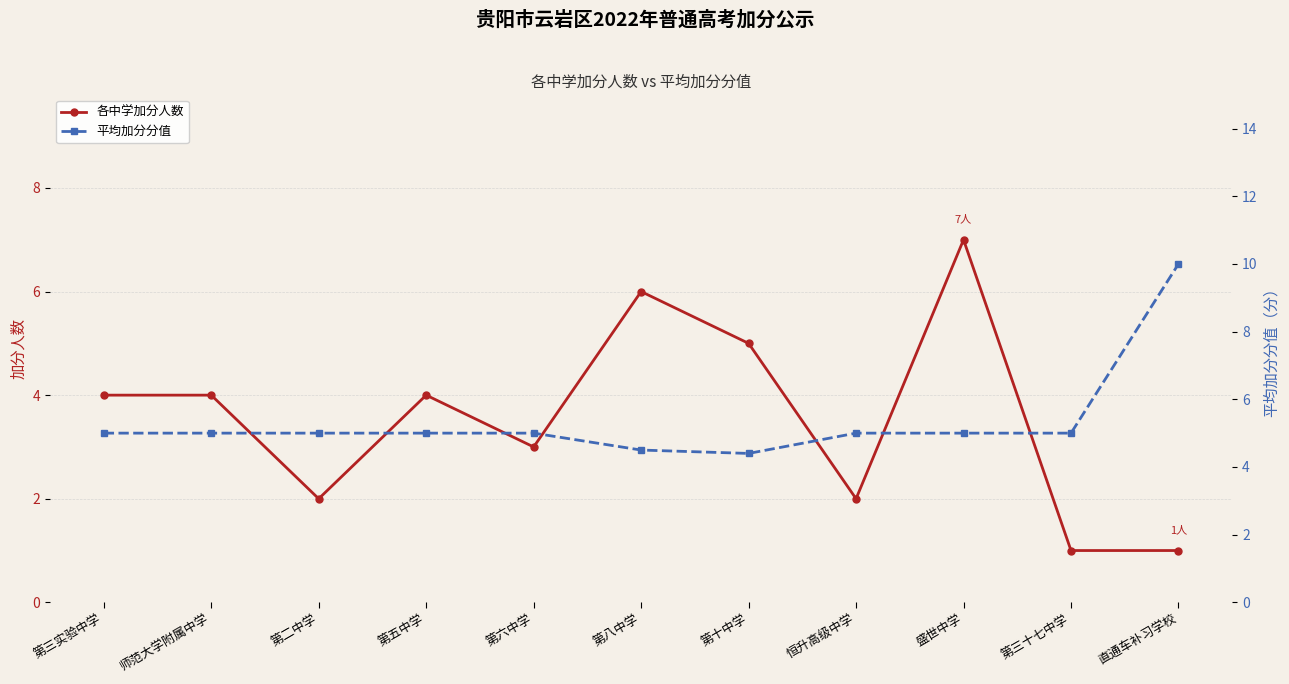

Rank the series at 第三十七中学 from highest to lowest value.

平均加分分值, 各中学加分人数